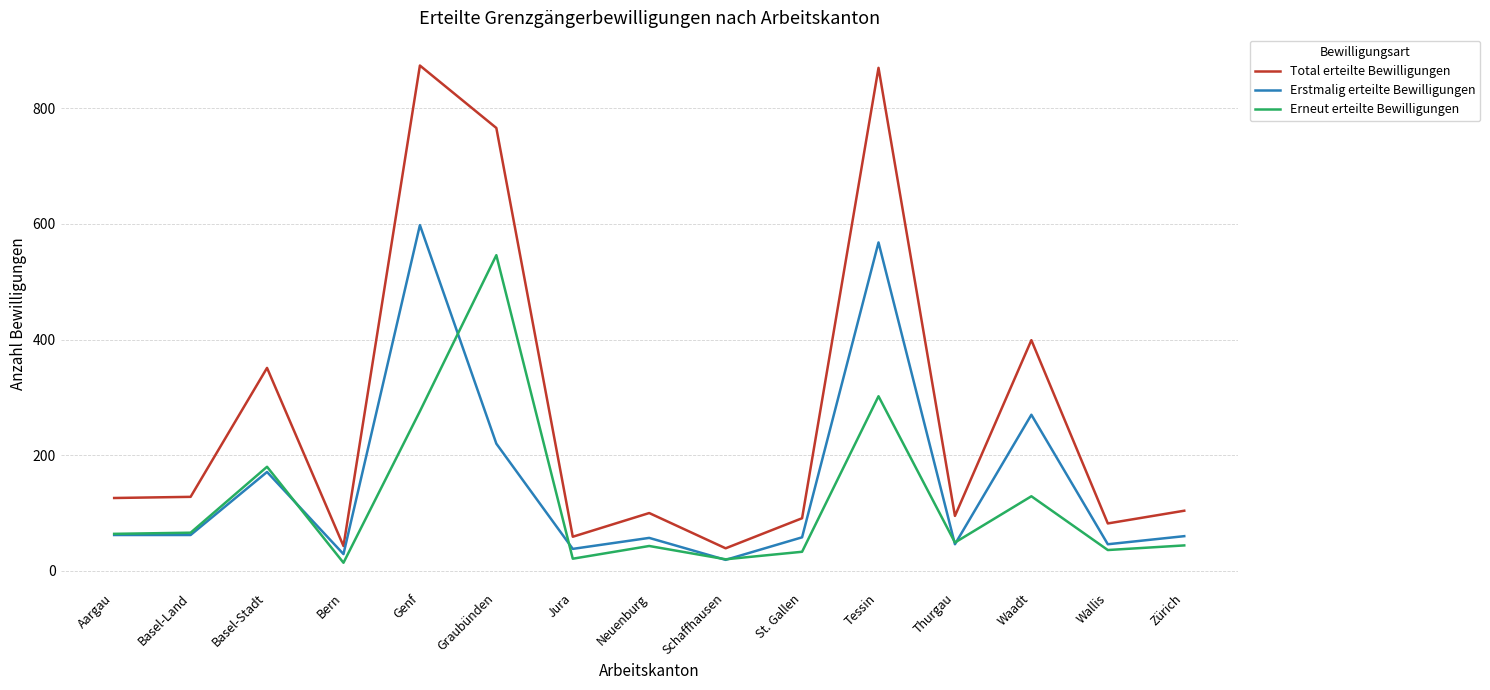

Where does the Total erteilte Bewilligungen series first go above 104?

Aargau